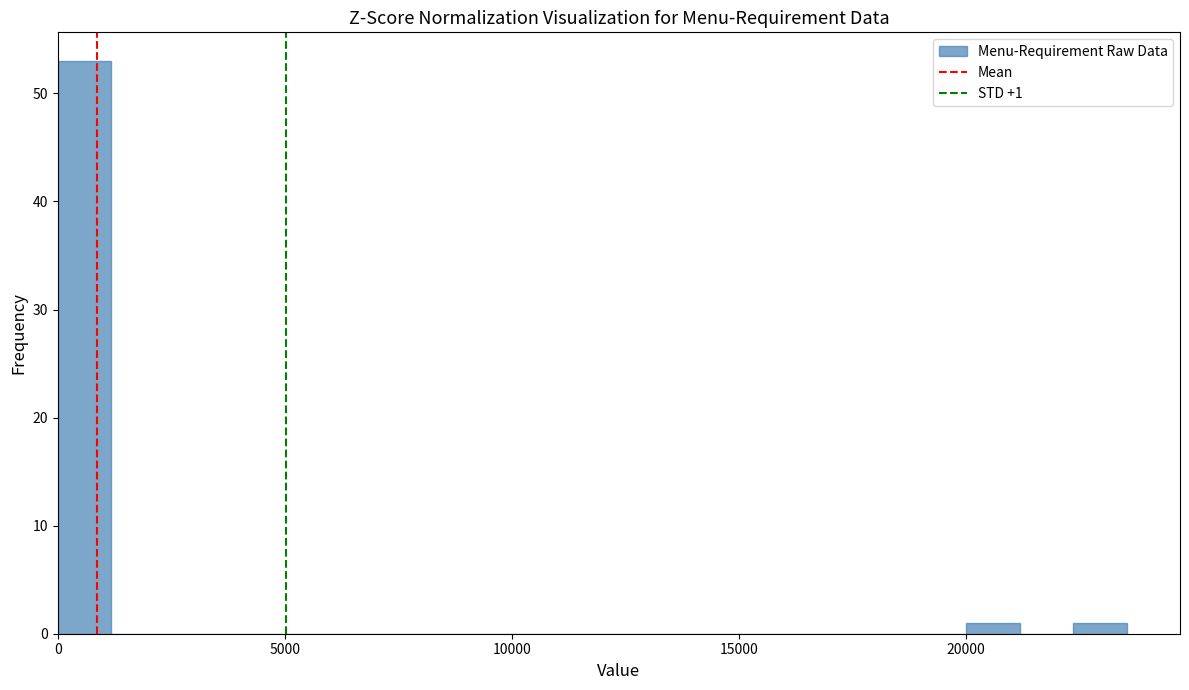

Read against the x-axis, roughly where is the centre of the tallest bar?

500